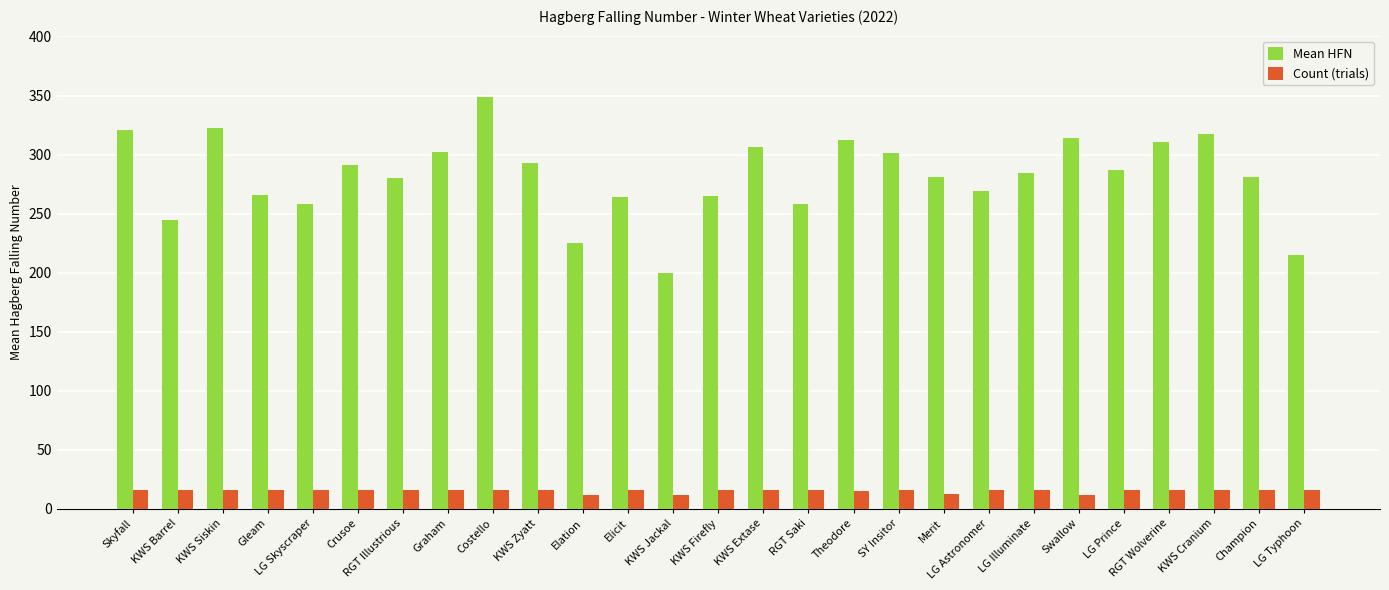

How many bars are there in each group?

2